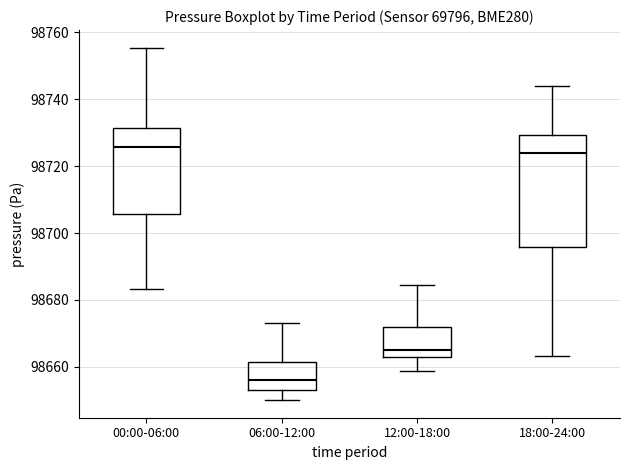

Which box's median line is the lowest?

06:00-12:00